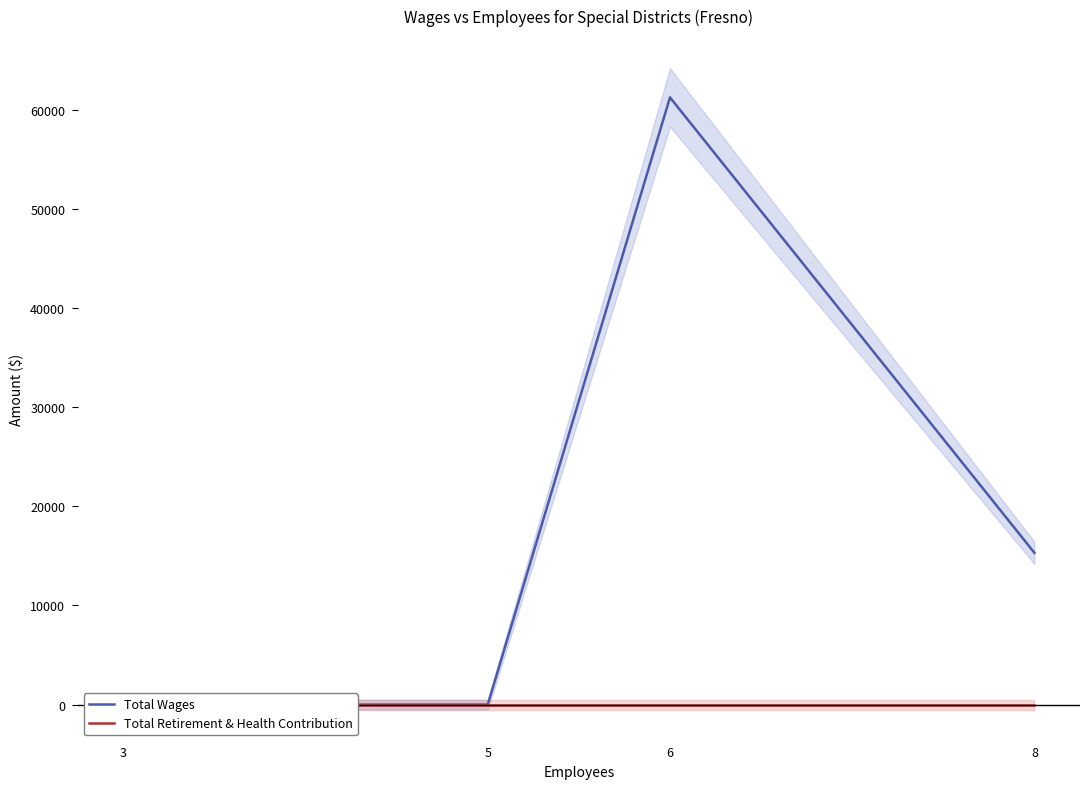

True or false: Total Wages and Total Retirement & Health Contribution cross at least once.

False